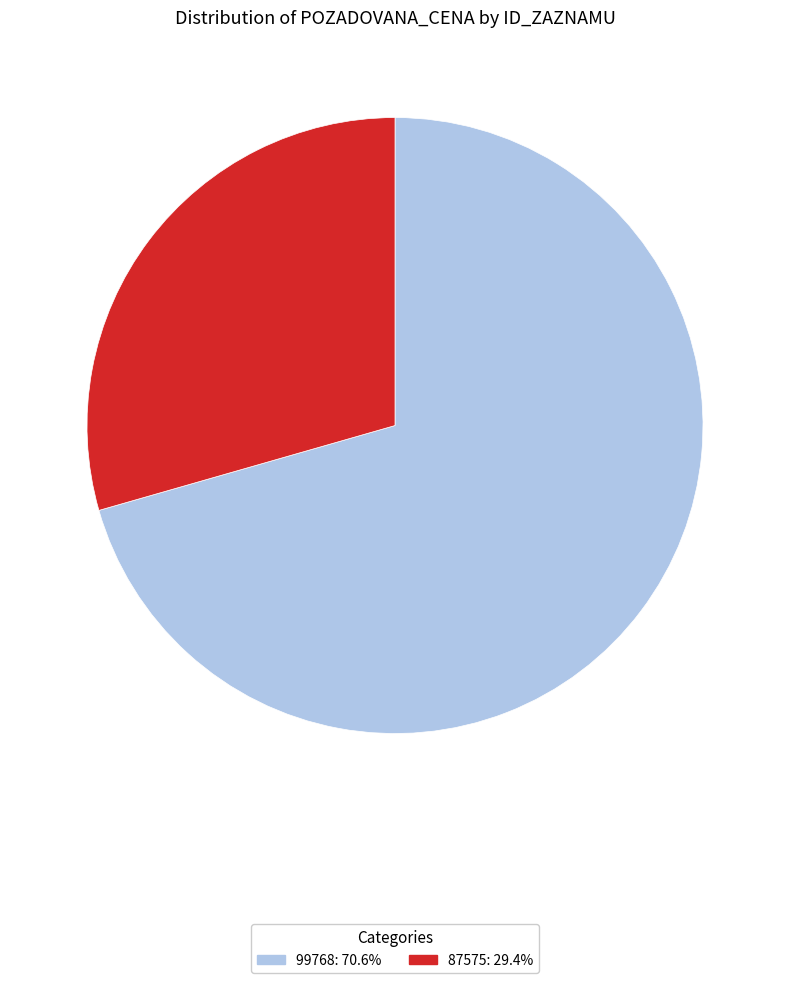

Which slice is the largest?

99768